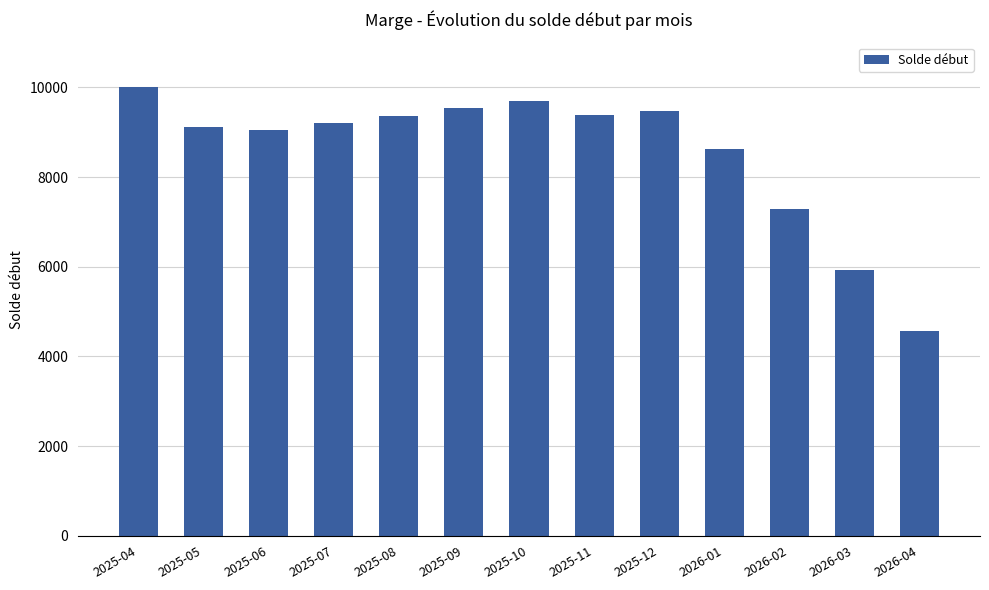

At which category does the chart reach its minimum across all series?

2026-04